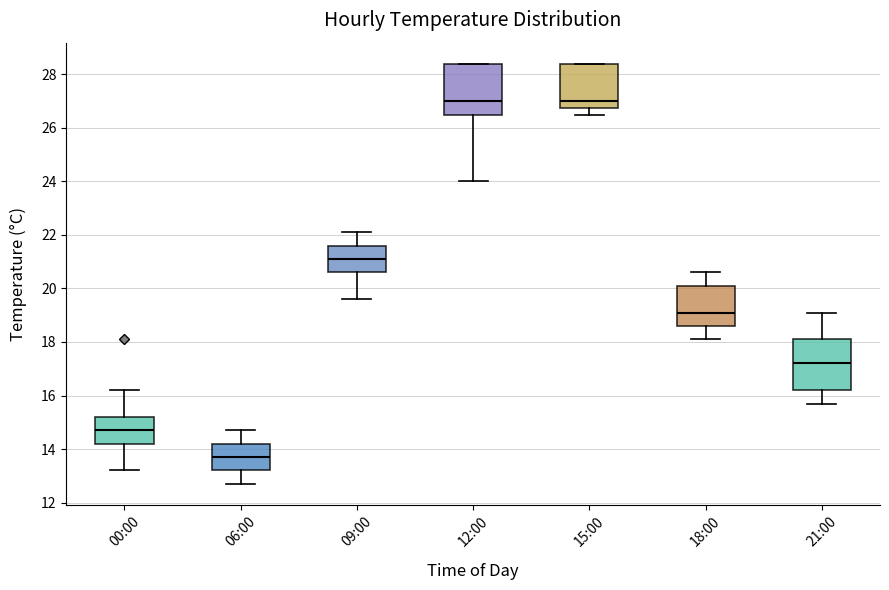

Where is the upper edge of the box for 15:00 on the y-axis? The values are not printed on the chart, so give them approximately, as read against the axis.

28.4